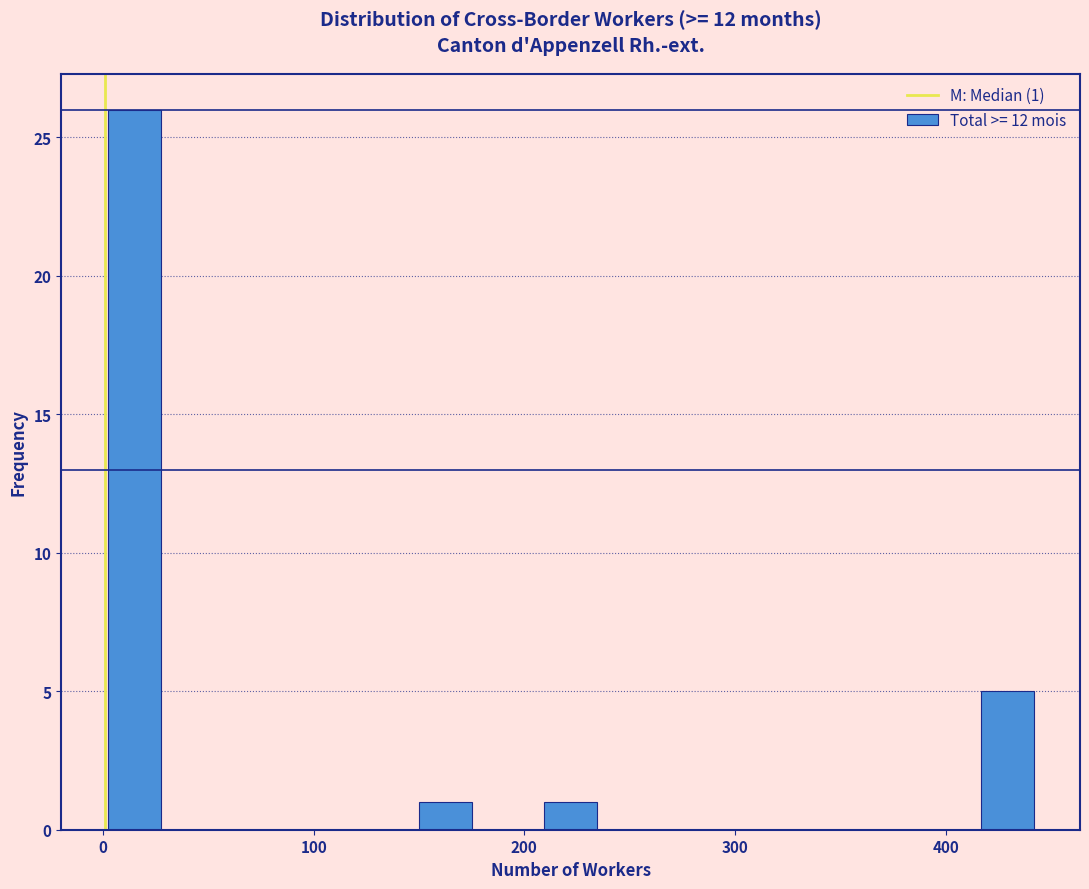

Read against the x-axis, roughly where is the centre of the tallest bar?

10